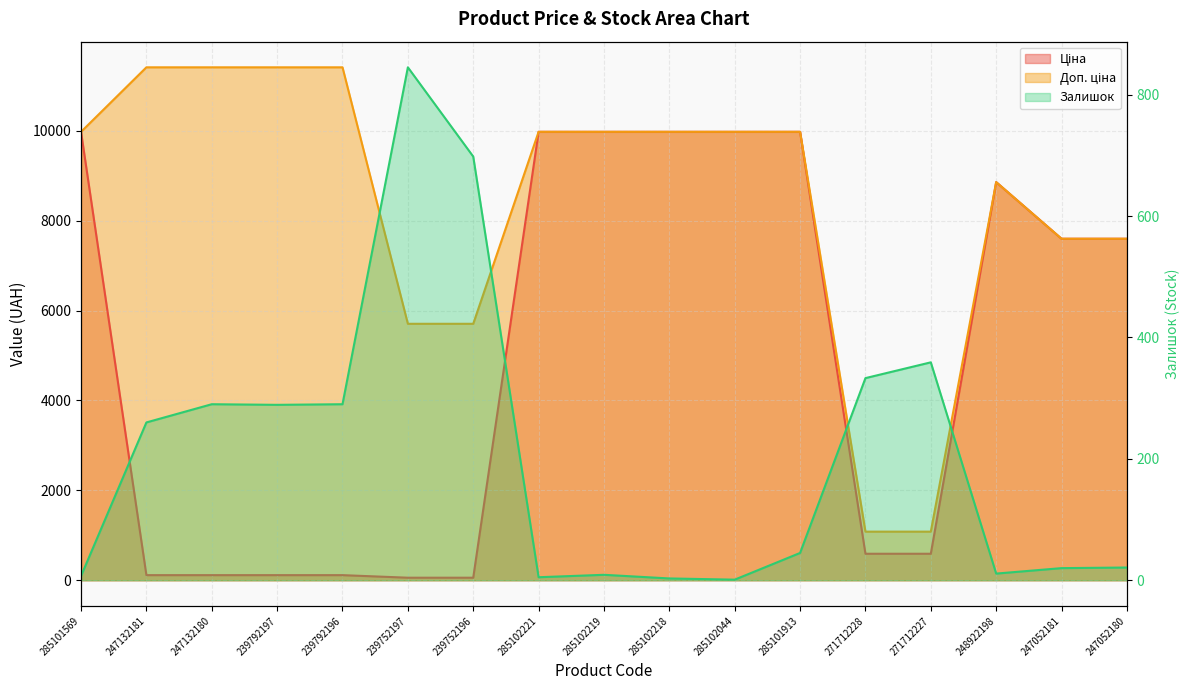

The Залишок series shows 20.0 at 247052181. True or false?

True